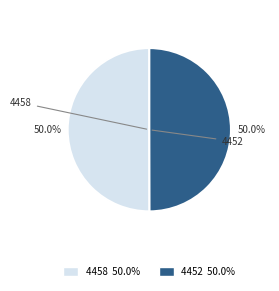

Combined, do 4452 and 4458 account for over 50%?

Yes